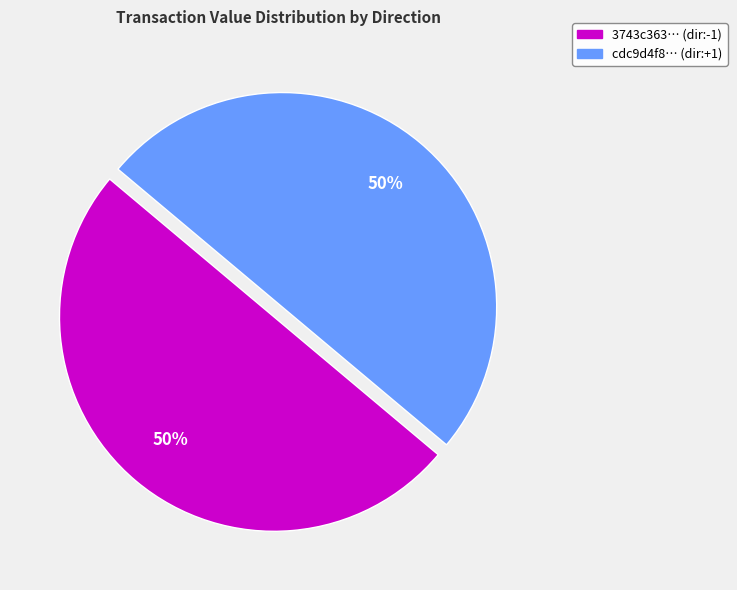

To the nearest percent, what percentage of the pie is 3743c363… (dir:-1)?

50%